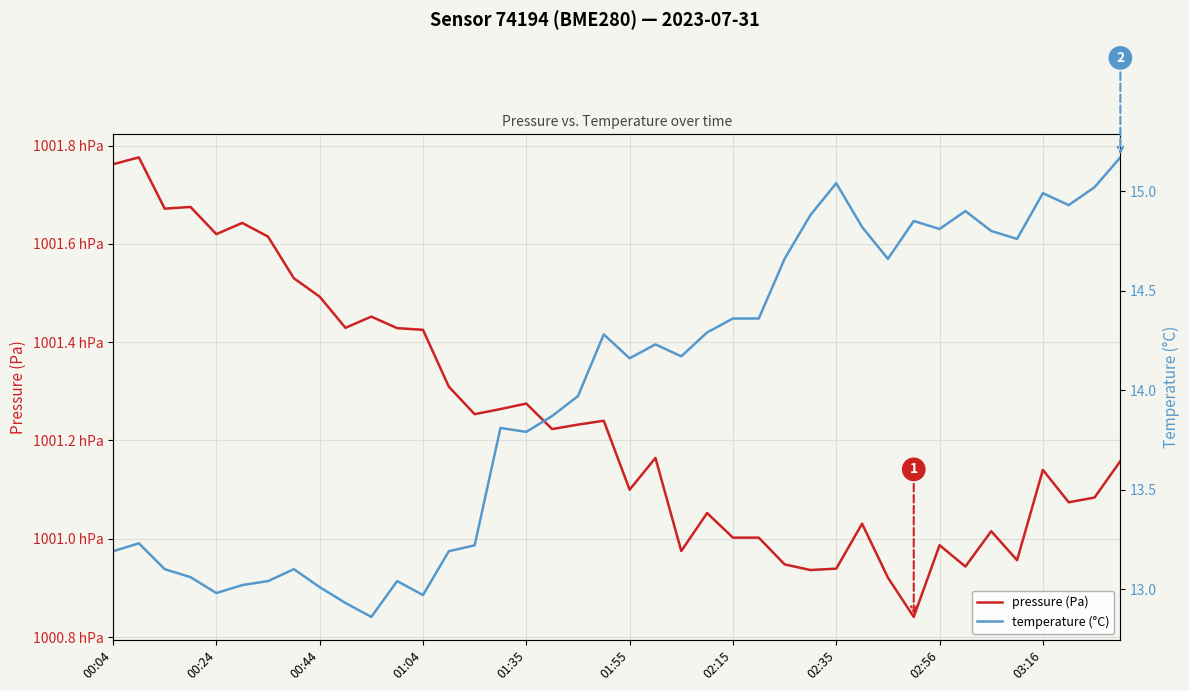

What is the highest value of the pressure (Pa) series?

100177.6